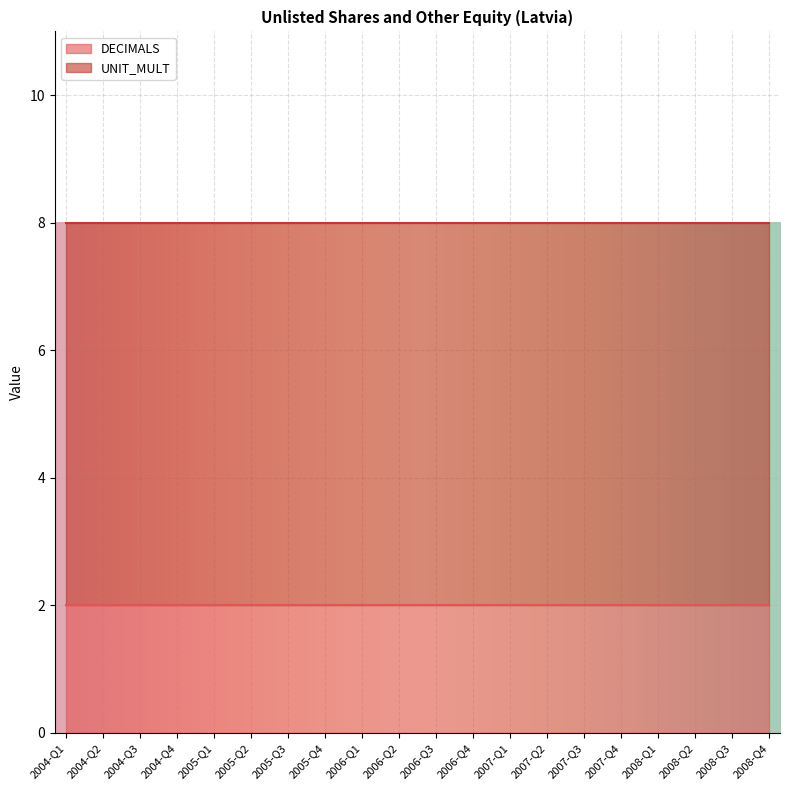

At which category is the sum across all series the highest?

2004-Q1